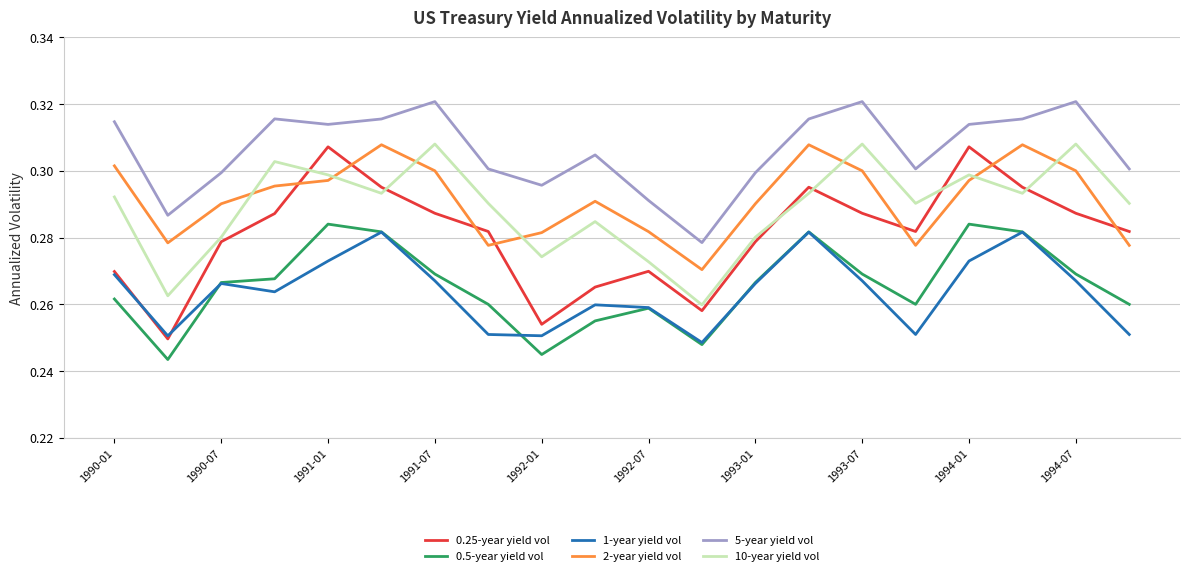

Which series has the largest total across all categories?

5-year yield vol